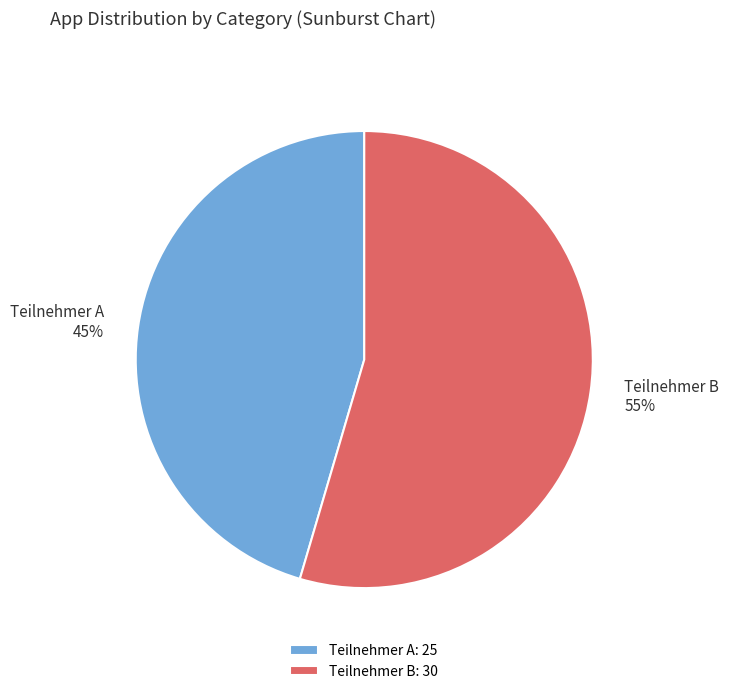

Do Teilnehmer B: 30 and Teilnehmer A: 25 together represent more than half of the pie?

Yes